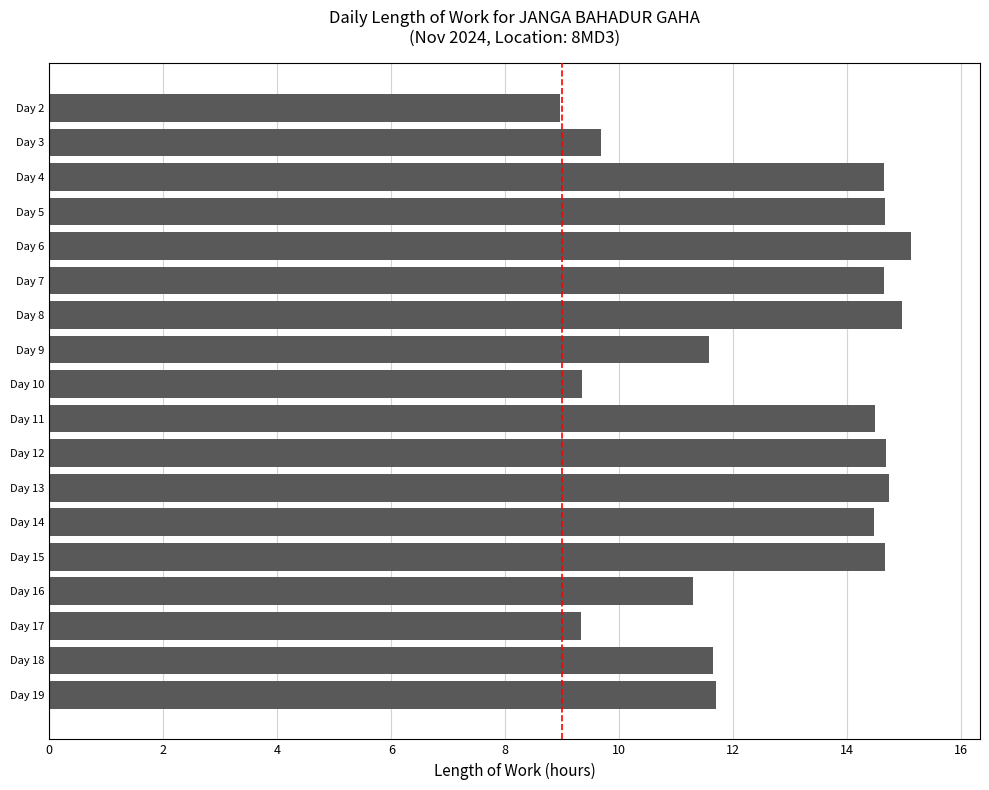

What is the approximate value at Day 10?

9.3